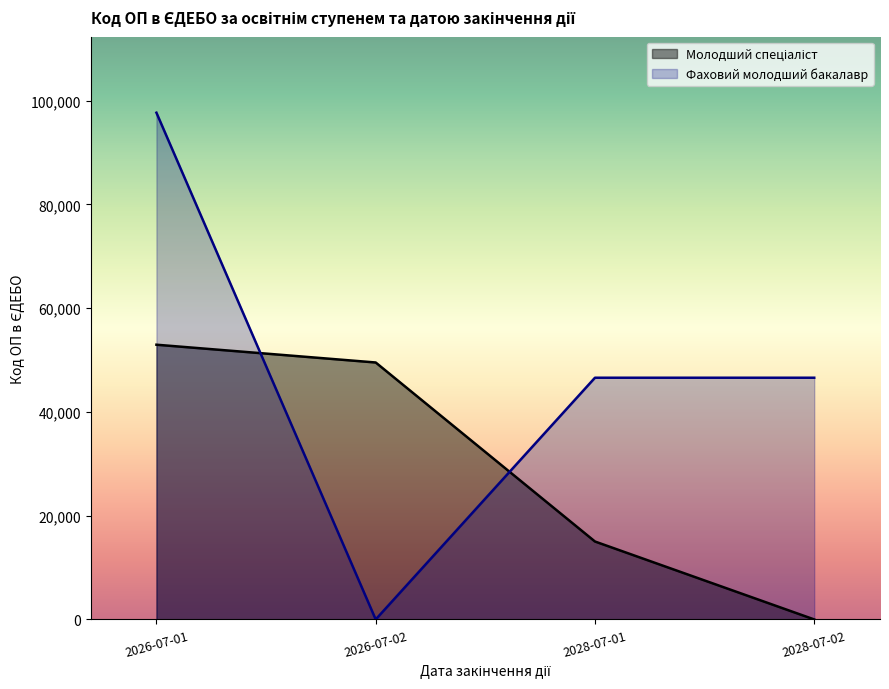

Is the value of Фаховий молодший бакалавр at 2026-07-01 greater than the value of Молодший спеціаліст at 2026-07-01?

Yes